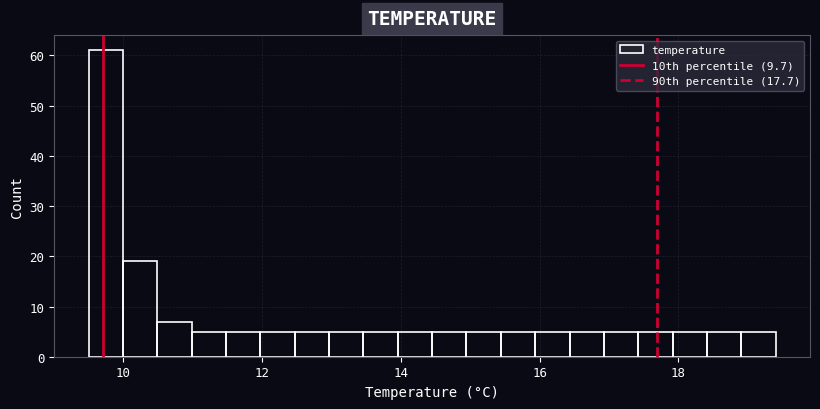

Read against the x-axis, roughly where is the centre of the tallest bar?

9.8